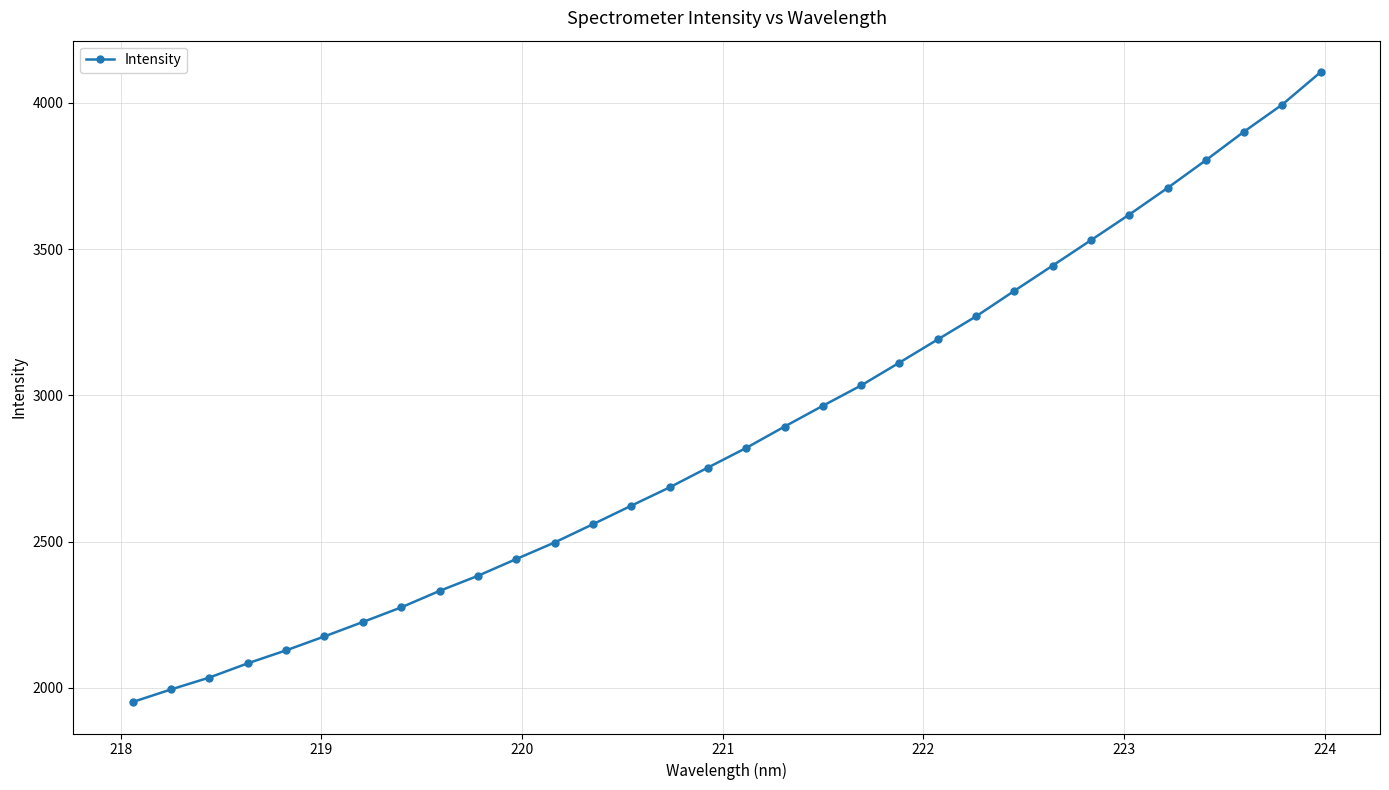

How many lines are shown in the chart?

1